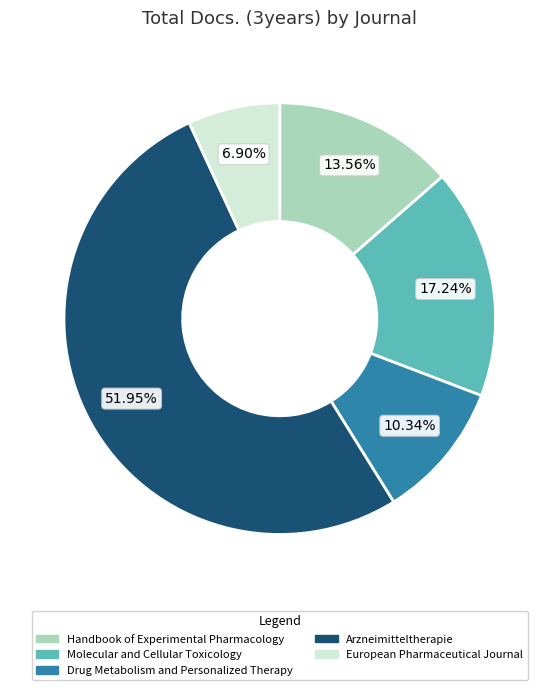

To the nearest percent, what percentage of the pie is Drug Metabolism and Personalized Therapy?

10%